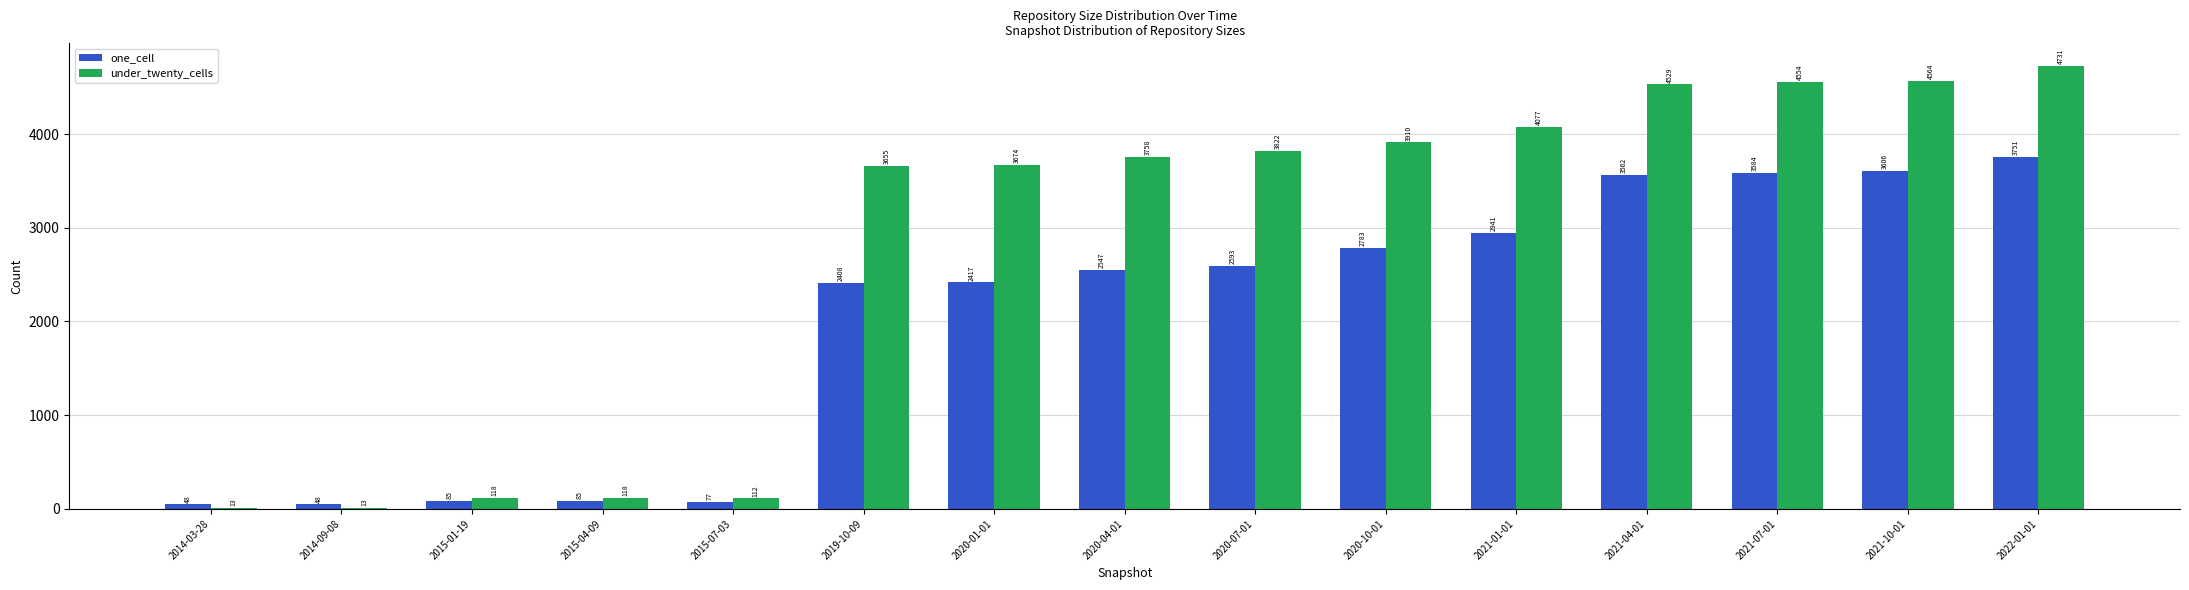

Read the under_twenty_cells value at 2021-10-01, to the nearest 100.

4600